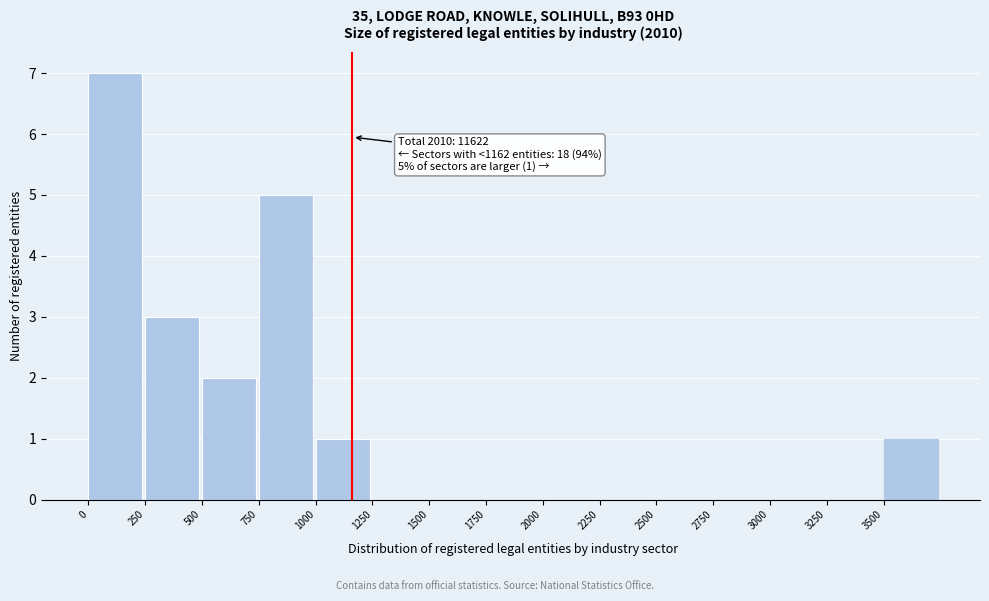

Over which range of the x-axis is the bar tallest?

0 to 250